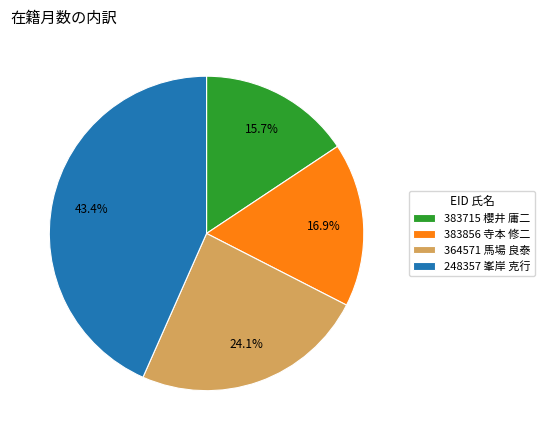

True or false: 383715 櫻井 庸二 accounts for 25% of the total.

False